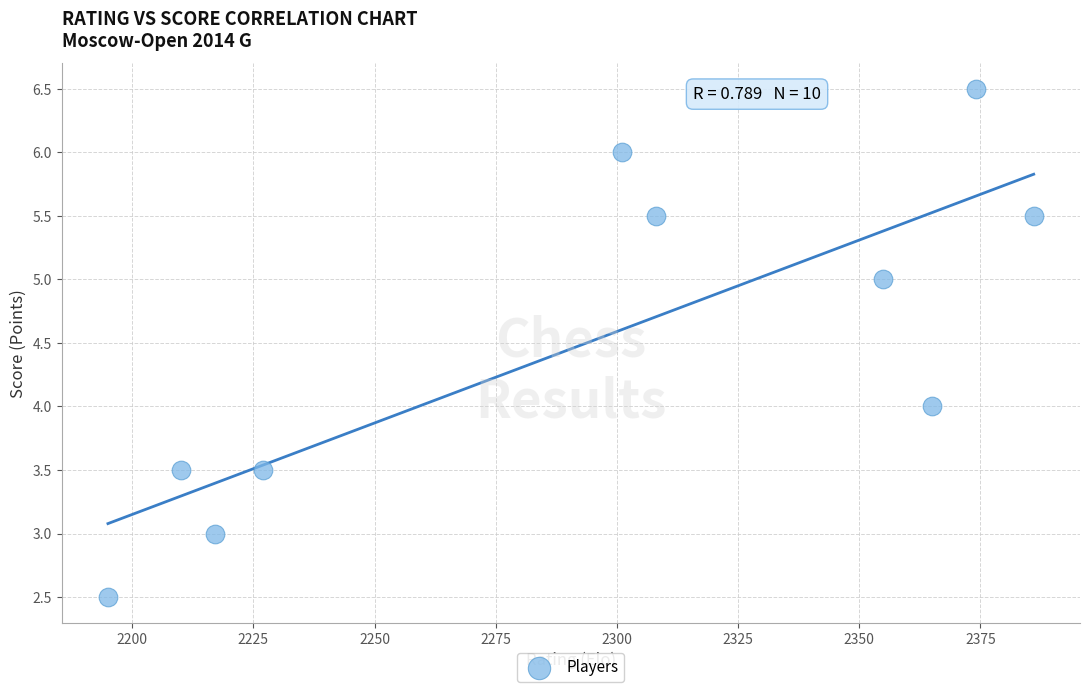

What is the range of Y values (max minus min)?

4.0